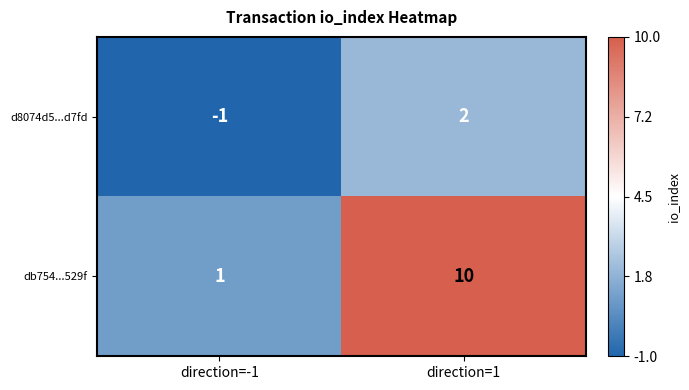

Reading left to right, what are all the values shown in this chart?

d8074d5...d7fd: direction=-1=-1	direction=1=2
db754...529f: direction=-1=1	direction=1=10